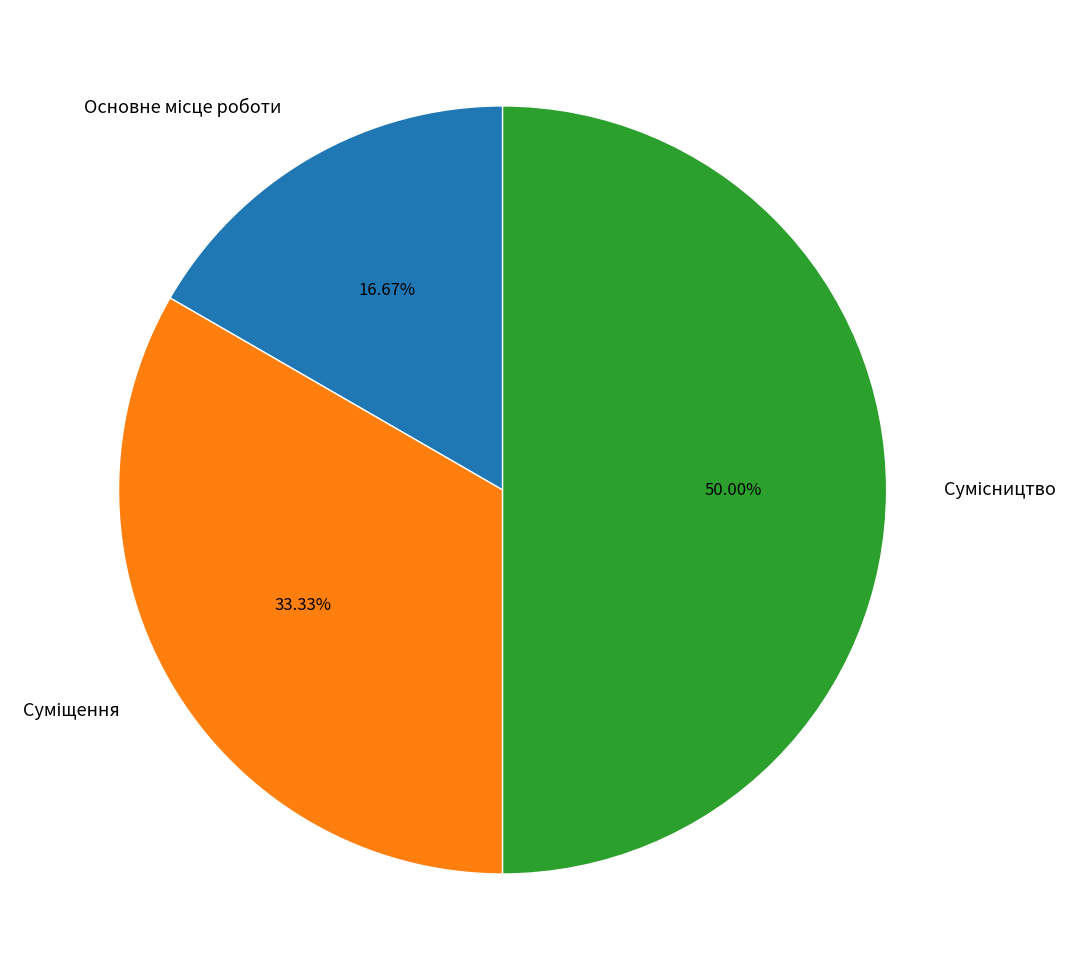

Count the number of slices in the pie.

3